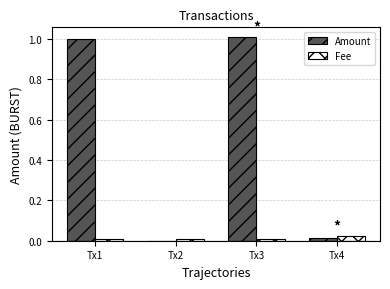

How many groups of bars are there?

4